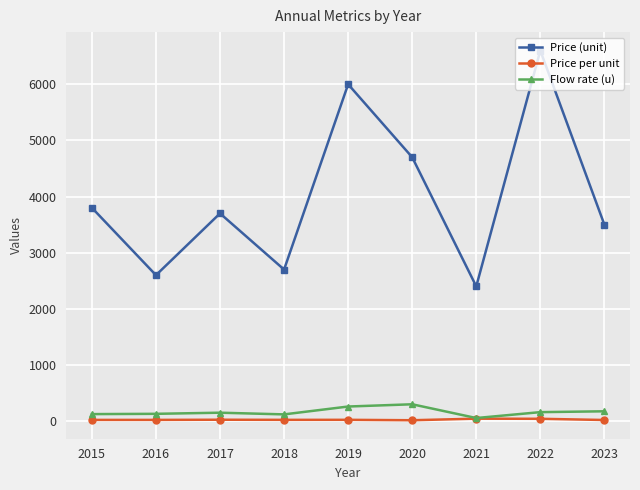

Which series has the widest spread of values?

Price (unit)